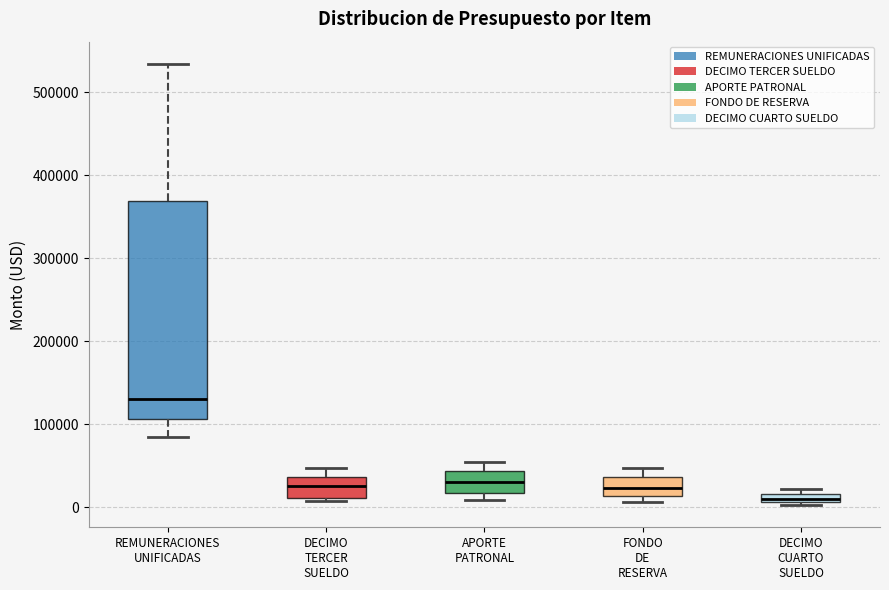

Where is the lower edge of the box for DECIMO CUARTO SUELDO on the y-axis? The values are not printed on the chart, so give them approximately, as read against the axis.

10000